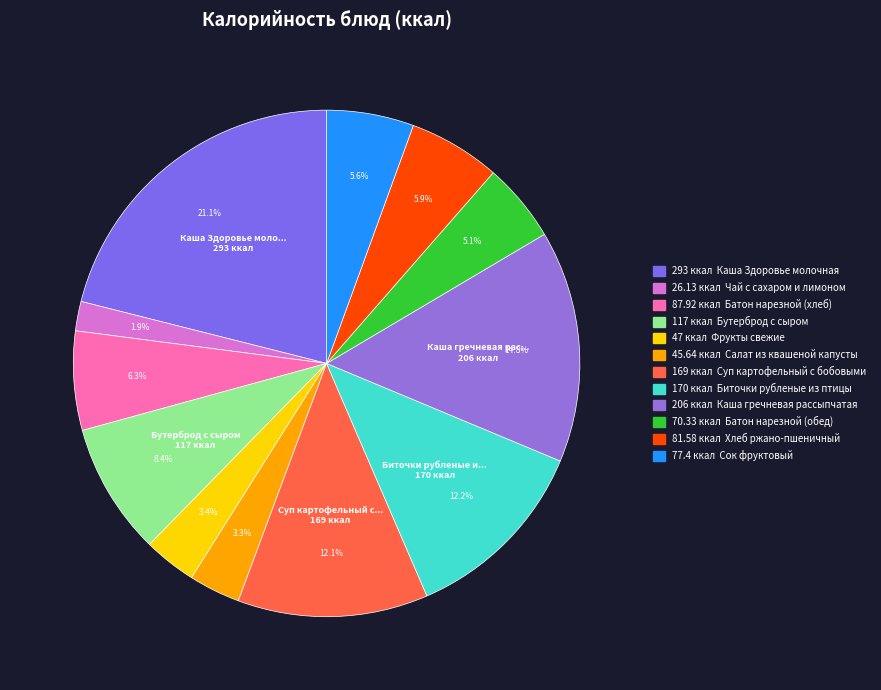

Rank the categories by value from lowest to highest.

Чай с сахаром и лимоном, Салат из квашеной капусты, Фрукты свежие, Батон нарезной (обед), Сок фруктовый, Хлеб ржано-пшеничный, Батон нарезной (хлеб), Бутерброд с сыром, Суп картофельный с бобовыми, Биточки рубленые из птицы, Каша гречневая рассыпчатая, Каша Здоровье молочная